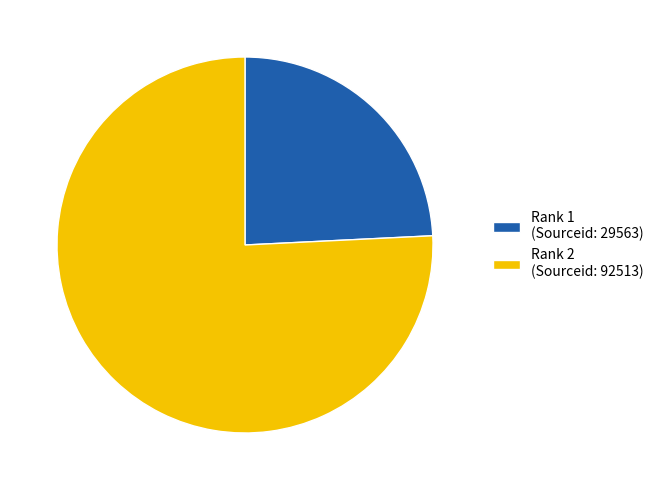

Rank the categories by value from lowest to highest.

Rank 1 (Sourceid: 29563), Rank 2 (Sourceid: 92513)